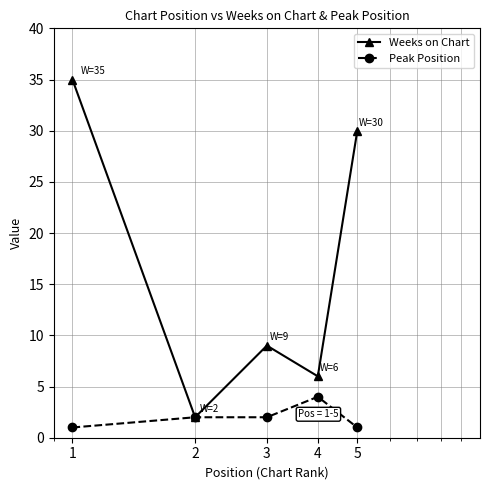

What is the difference between the second highest and second lowest values in the Weeks on Chart series?

24